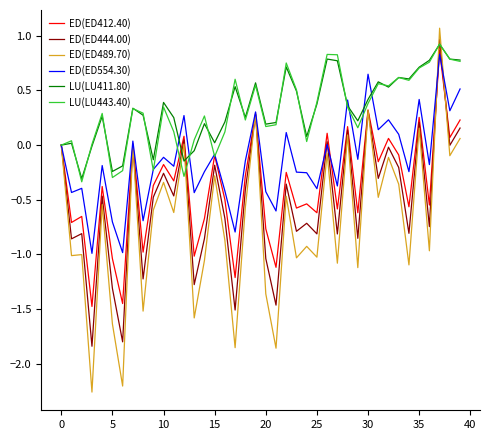

Which series has the widest spread of values?

ED(ED489.70)